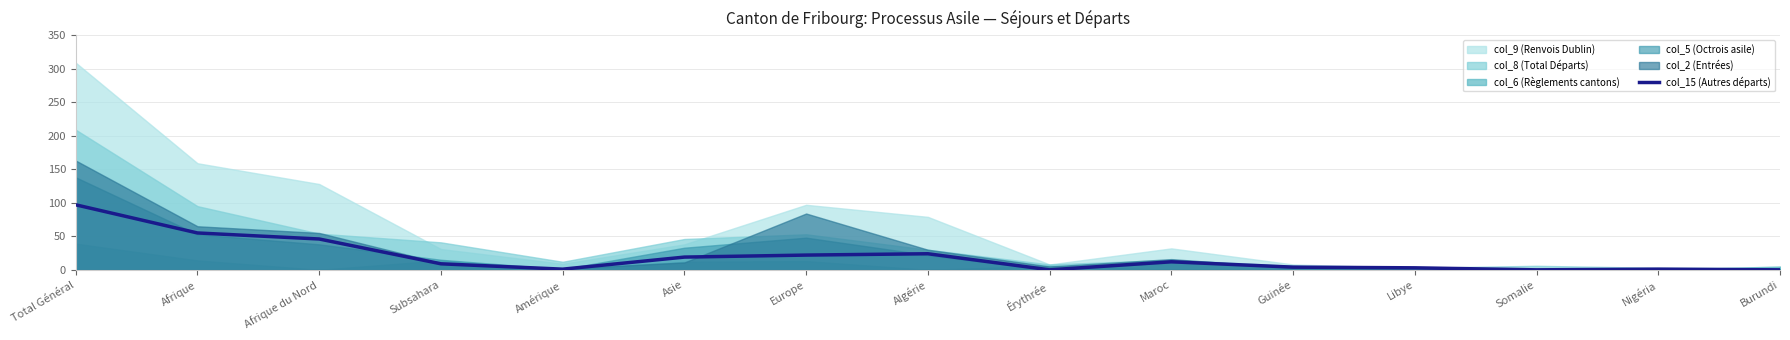

At which category does the data reach its first local valley?

Amérique